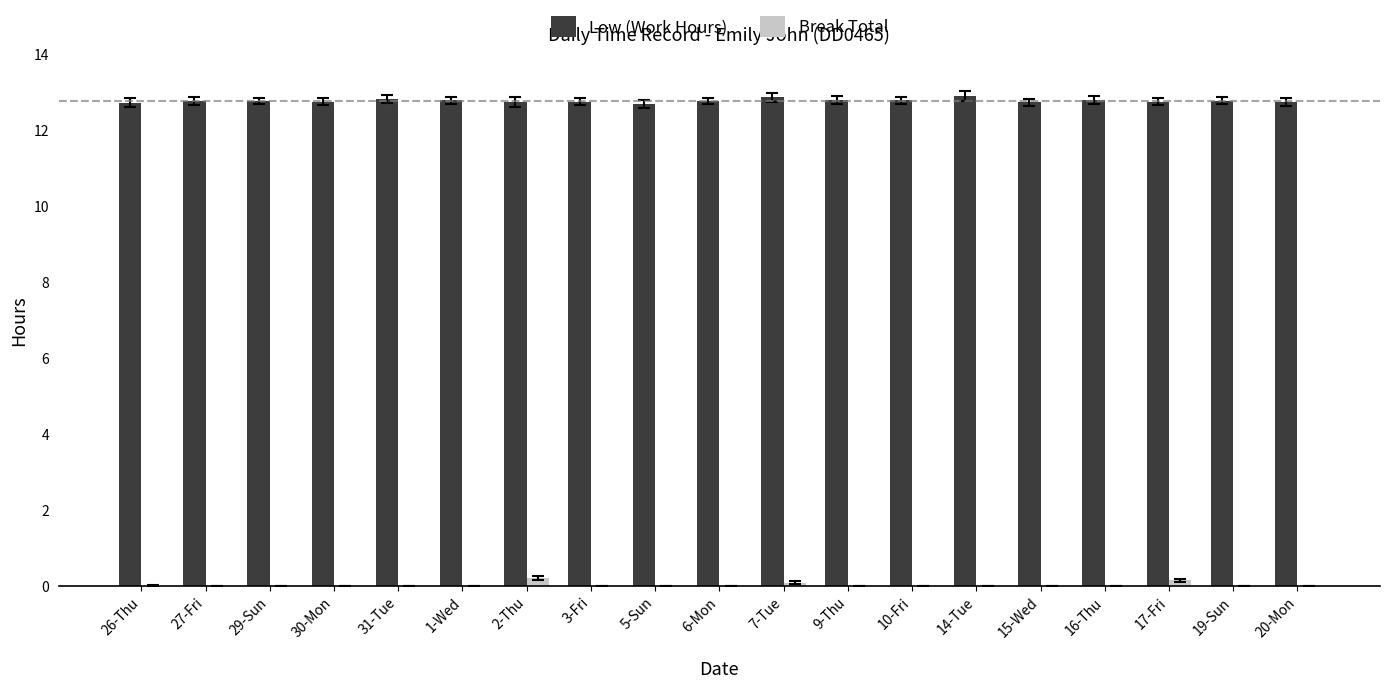

What is the highest value of the Low (Work Hours) series?

12.9